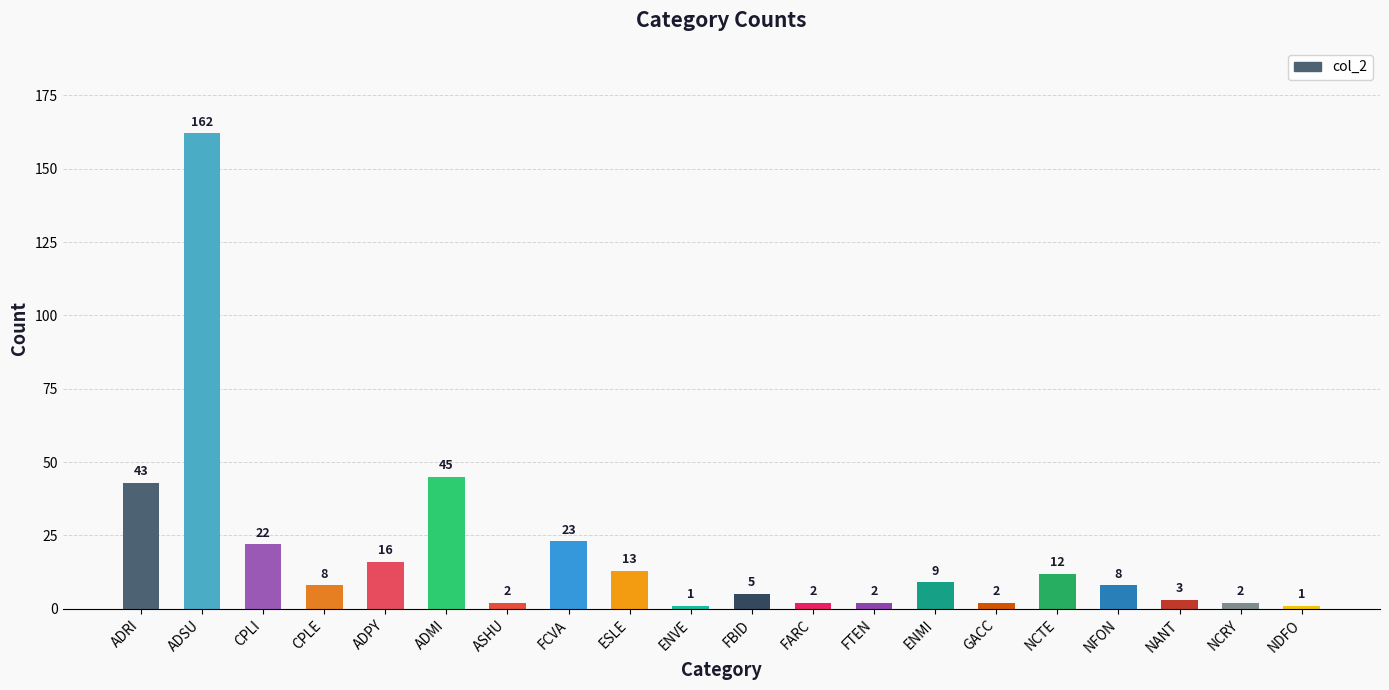

Which category has the highest value across all series?

ADSU